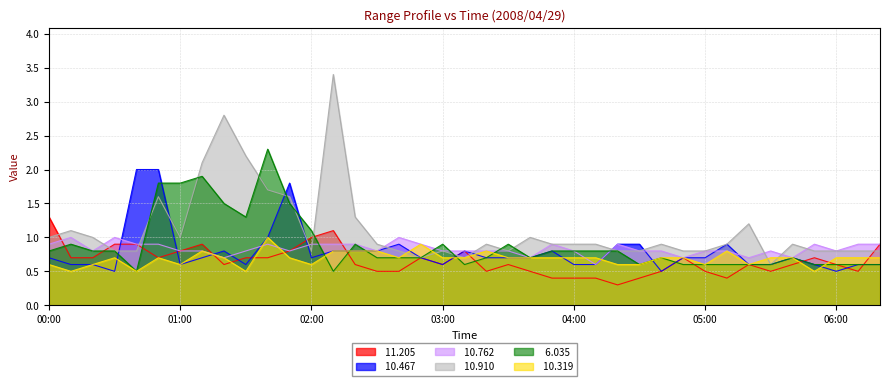

At which category is the sum across all series the highest?

00:50